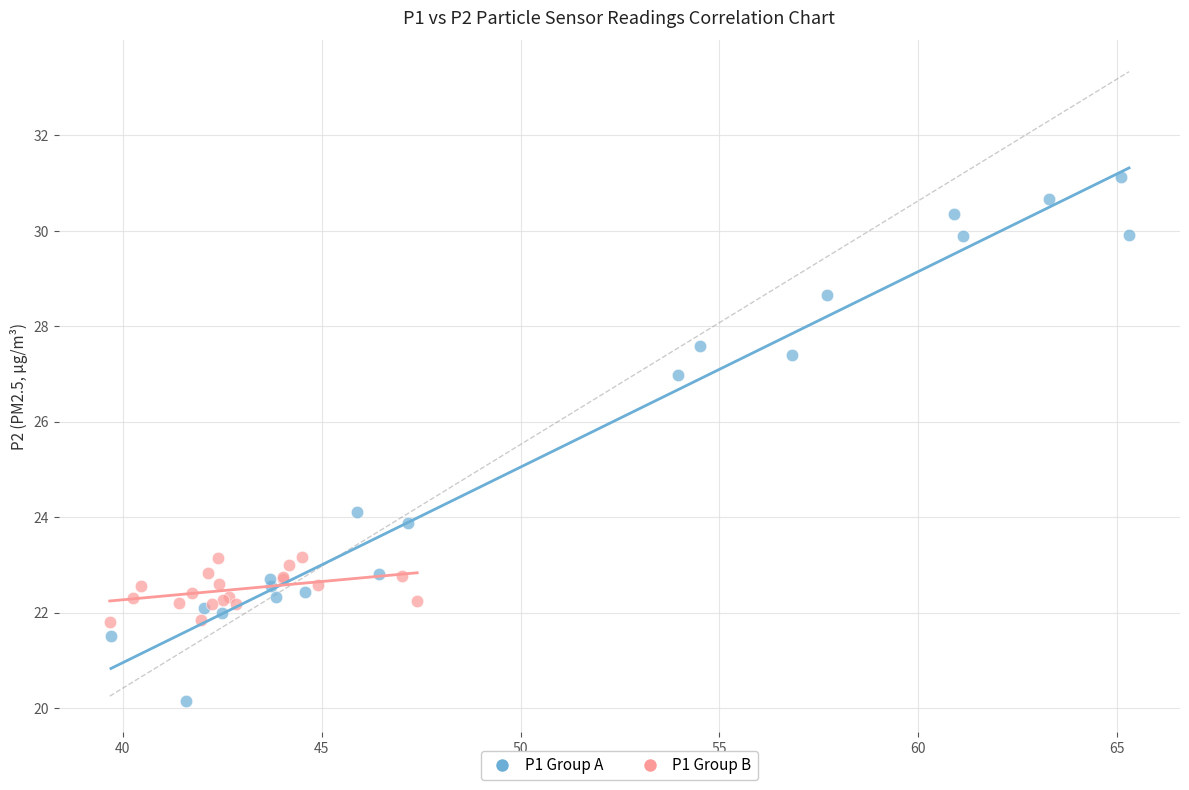

Which series contains the highest Y value?

P1 Group A